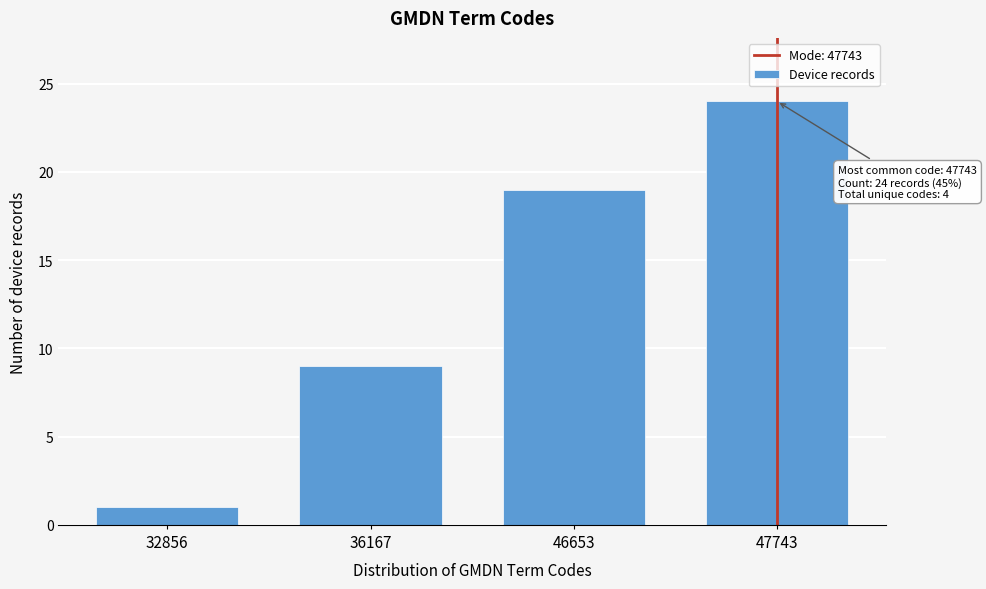

Reading left to right, what are all the values shown in this chart?

32856=1	36167=9	46653=19	47743=24